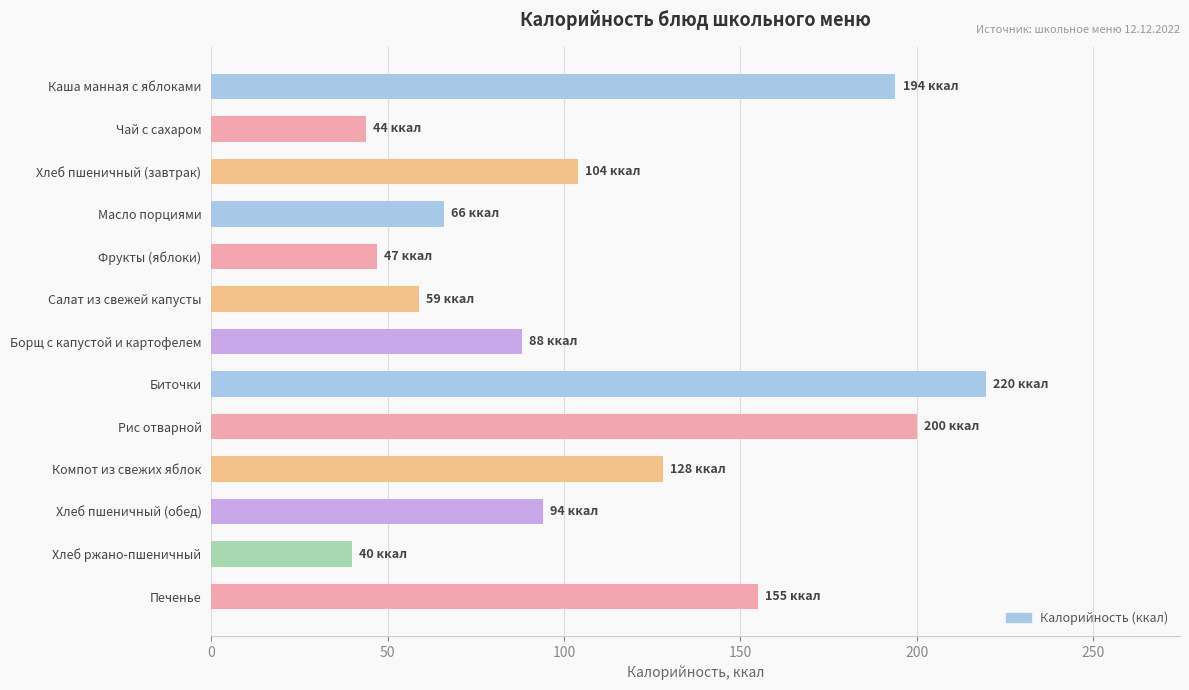

How many categories are shown in the chart?

13